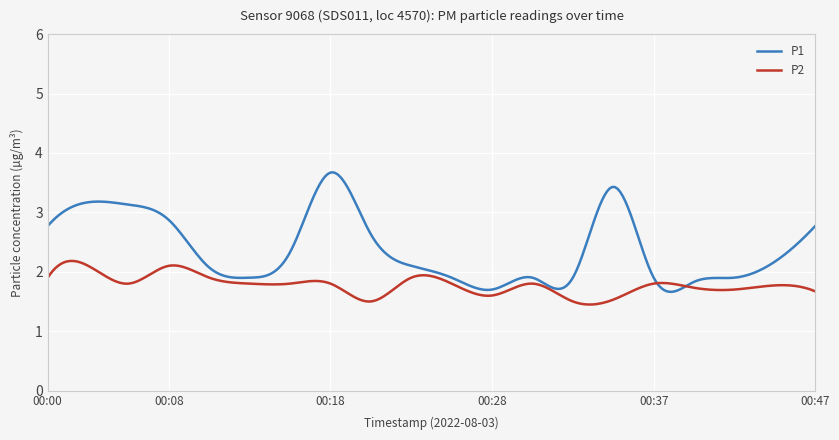

Which series has the largest total across all categories?

P1